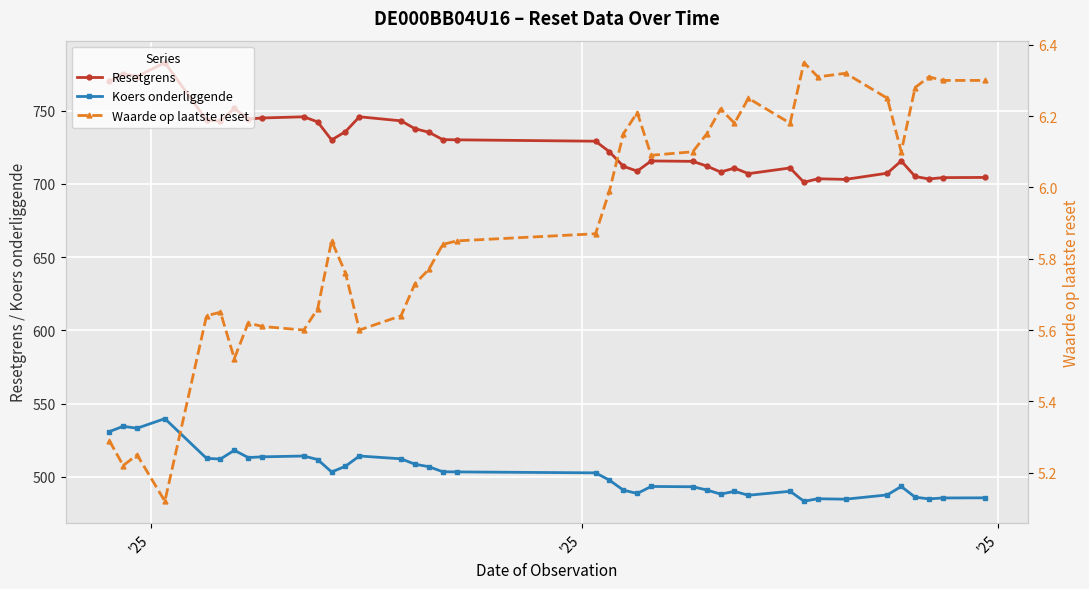

What is the sum of all Koers onderliggende values?

19587.2